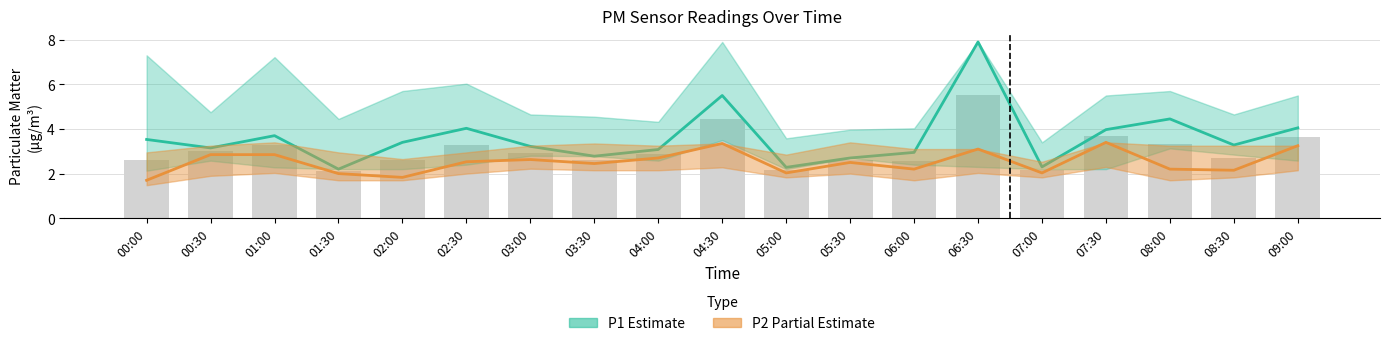

What is the label of the 1st bar from the left?

00:00